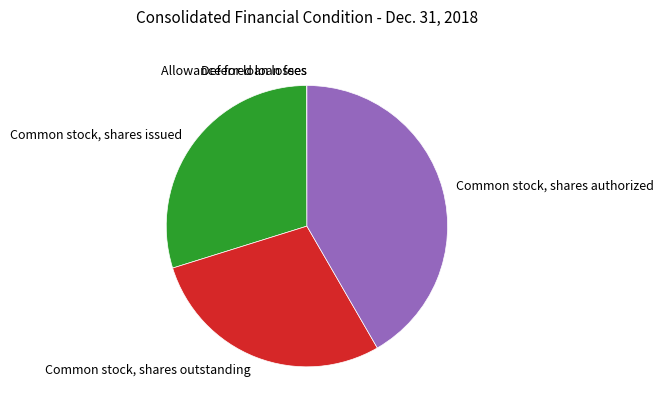

Which slice is the largest?

Common stock, shares authorized